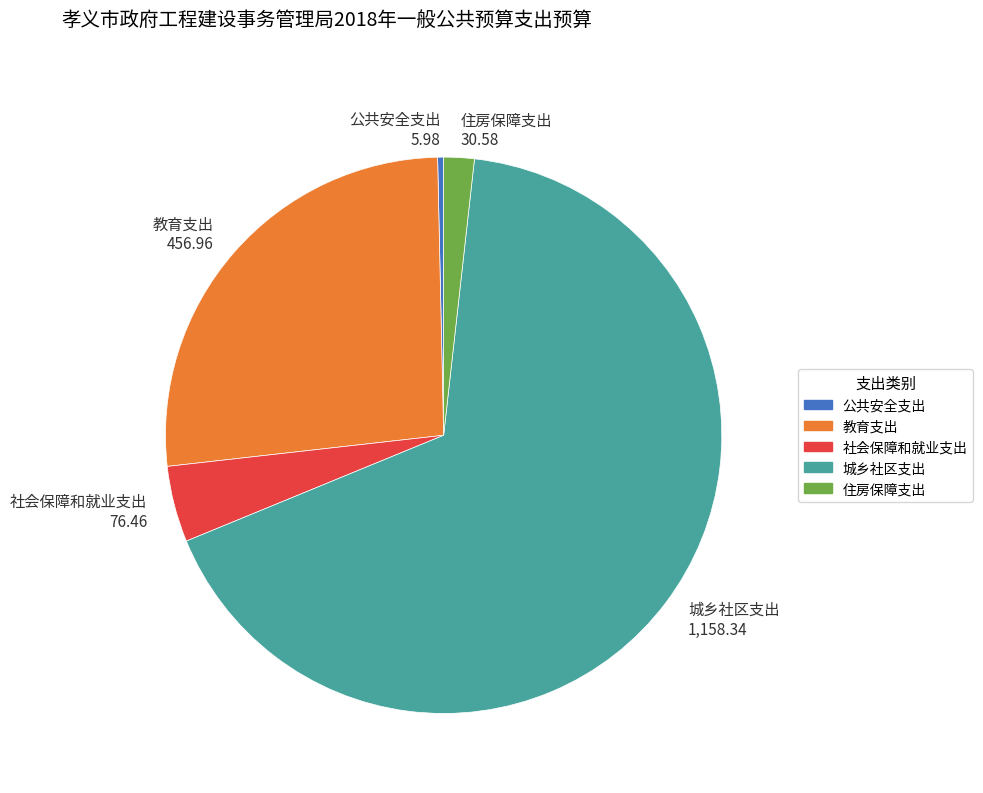

The 社会保障和就业支出 slice represents 4% of the pie. True or false?

True